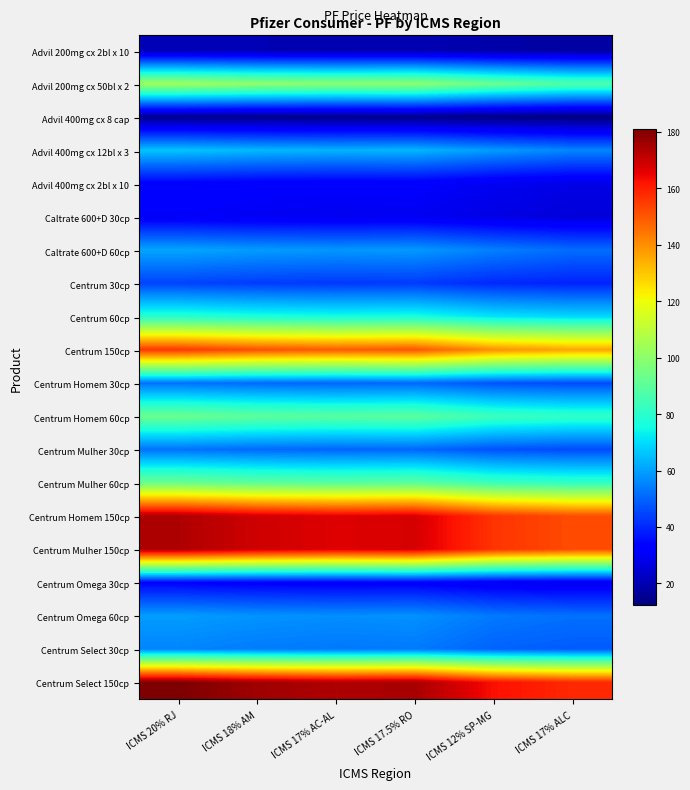

Between ICMS 17% ALC and ICMS 18% AM, which is larger?

ICMS 18% AM